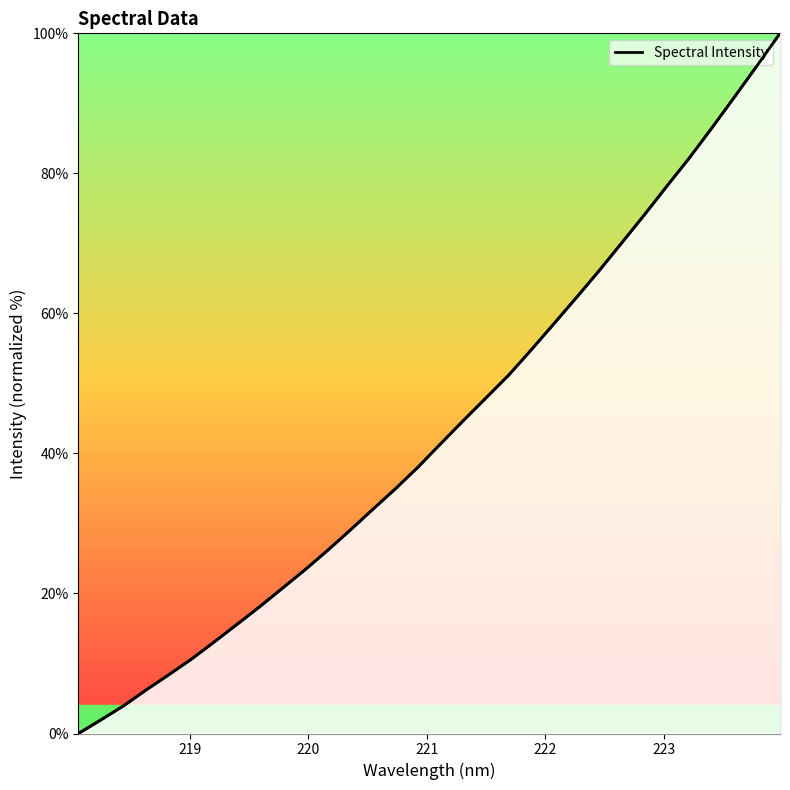

Count the number of categories in the chart.

32